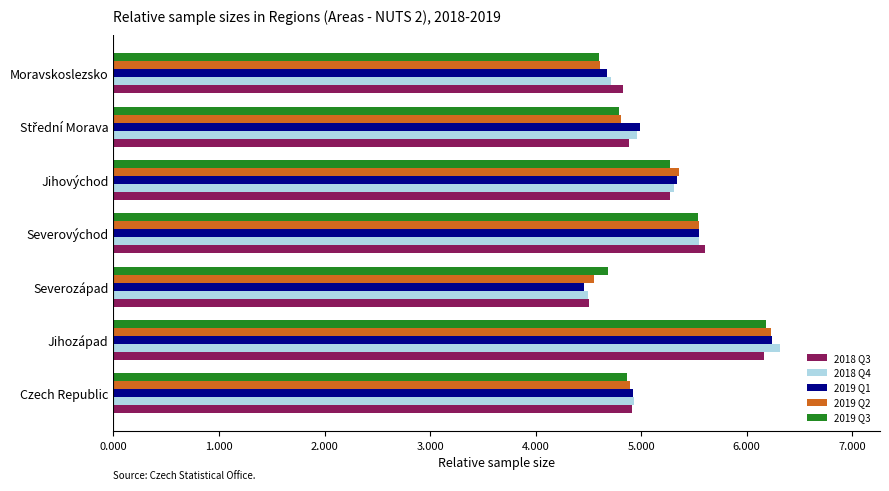

At which category is the sum across all series the highest?

Jihozápad